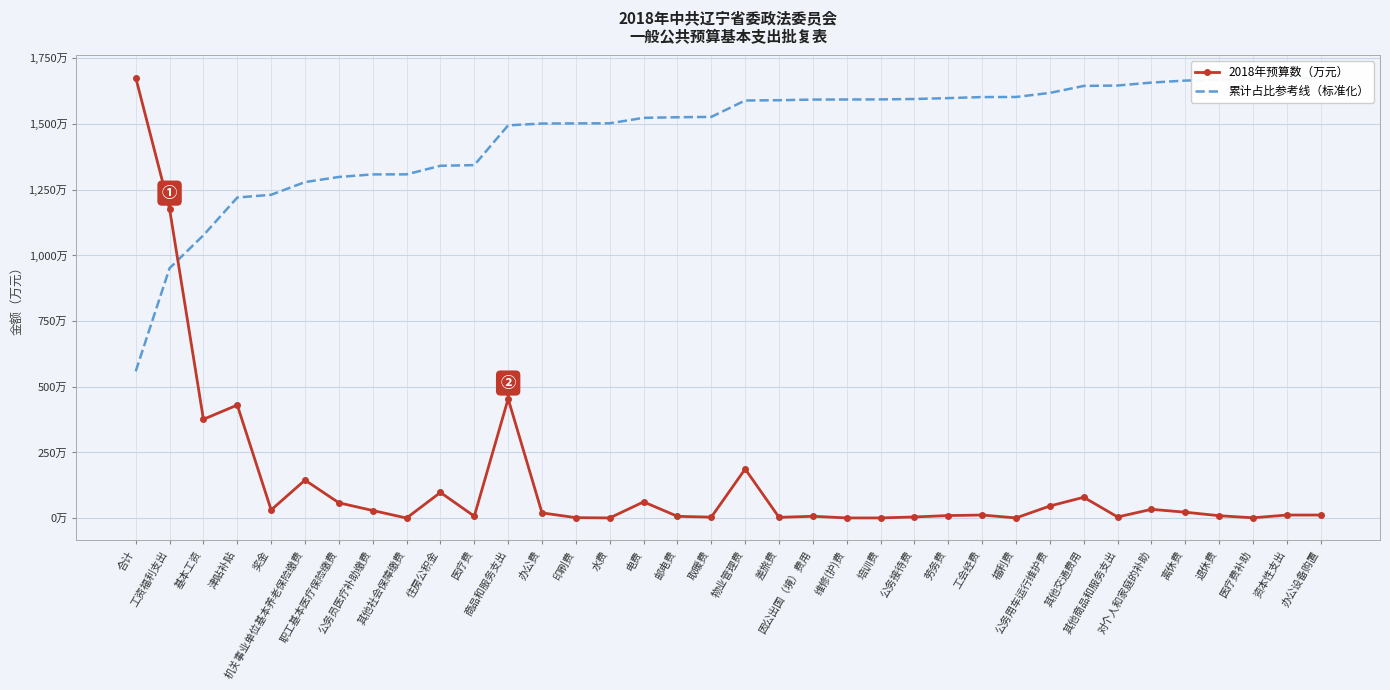

How many data points in 2018年预算数（万元） are less than 12?

16